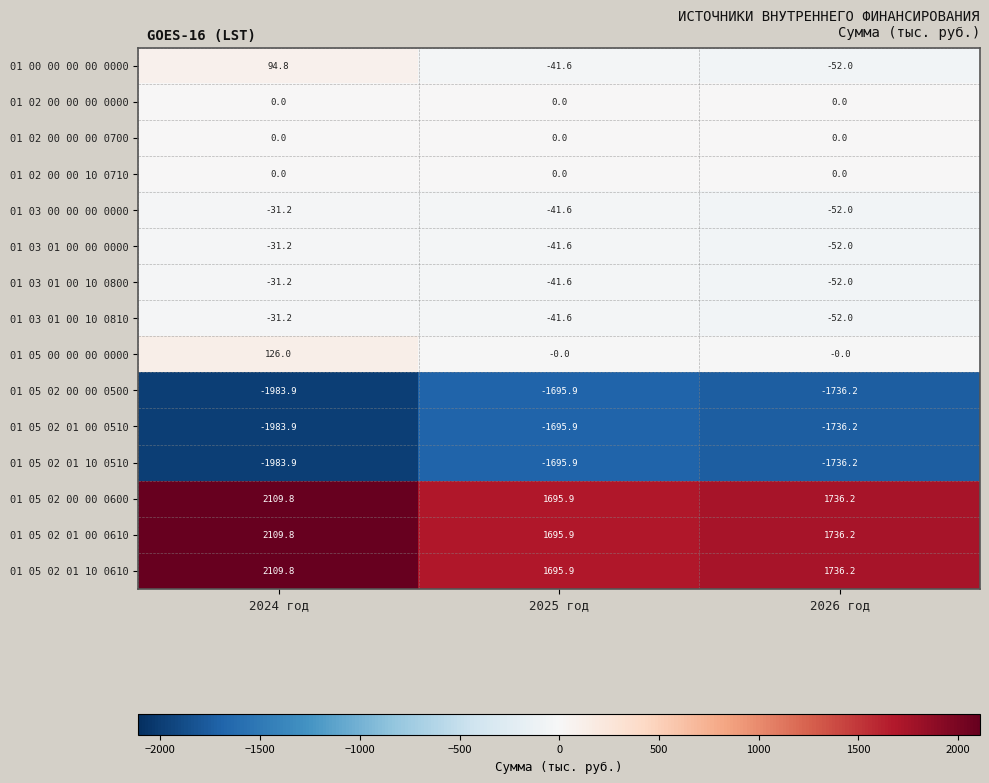

What is the average value of the 01 03 00 00 00 0000 series?

-41.6